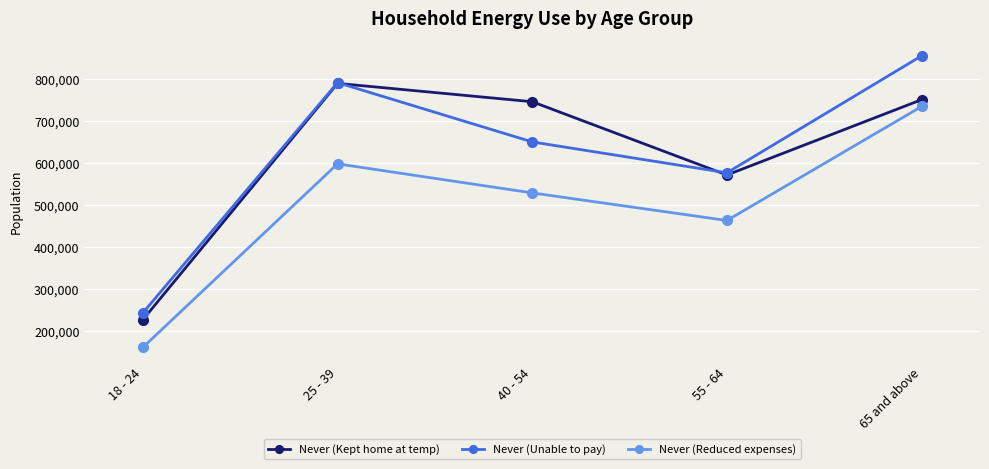

At which label is Never (Kept home at temp) closest to 508235?

55 - 64